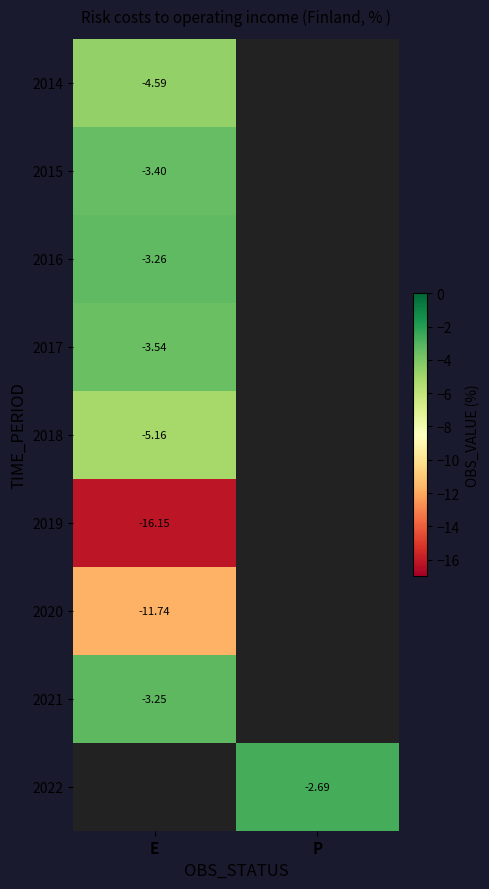

Which series has the largest range (max minus min)?

2014